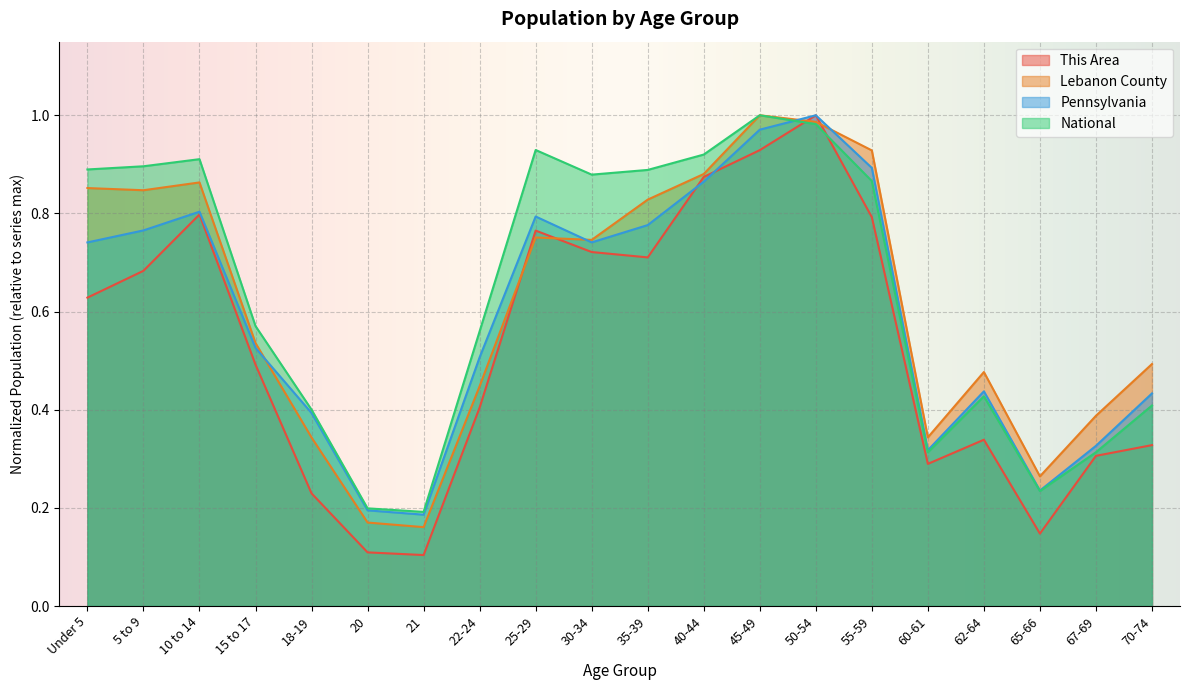

What is the total value across all series at Under 5?

3.1